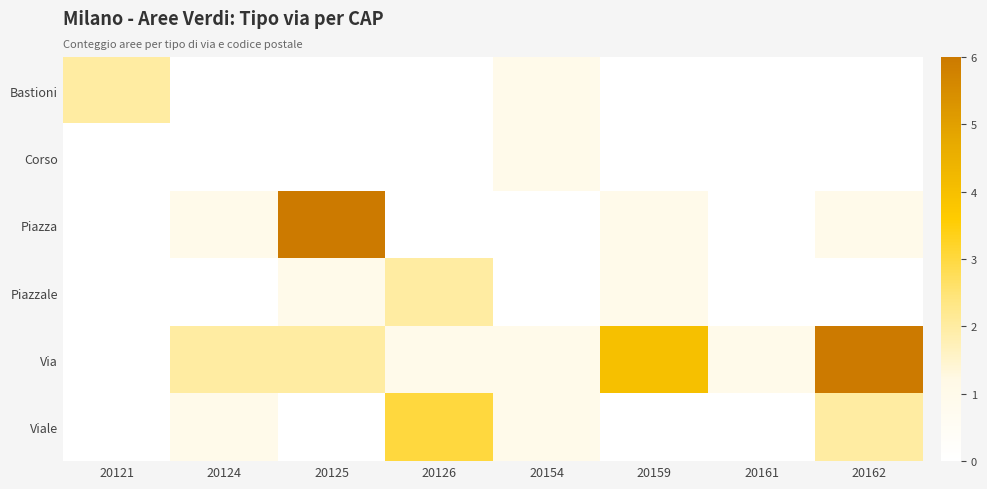

List the series in order of their peak value, highest first.

Piazza, Via, Viale, Bastioni, Piazzale, Corso